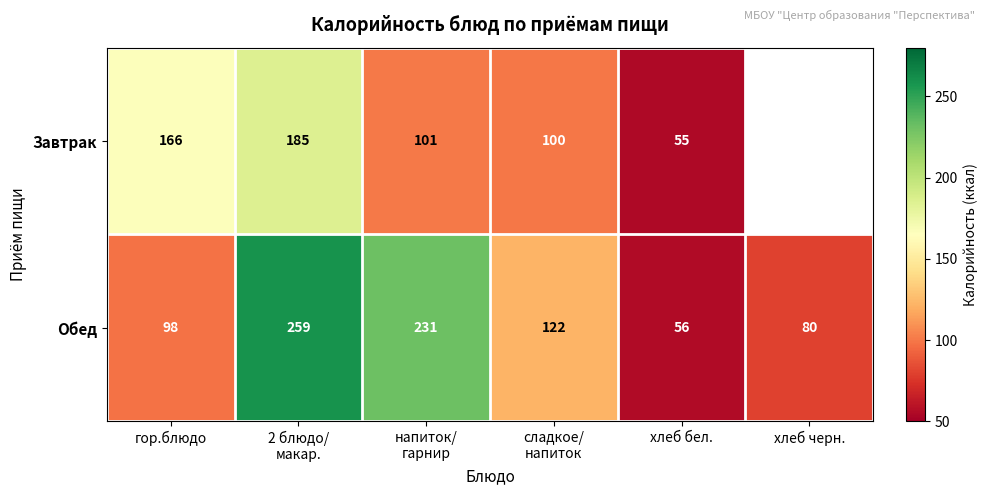

What is the difference between the maximum and second lowest values in the Обед series?

179